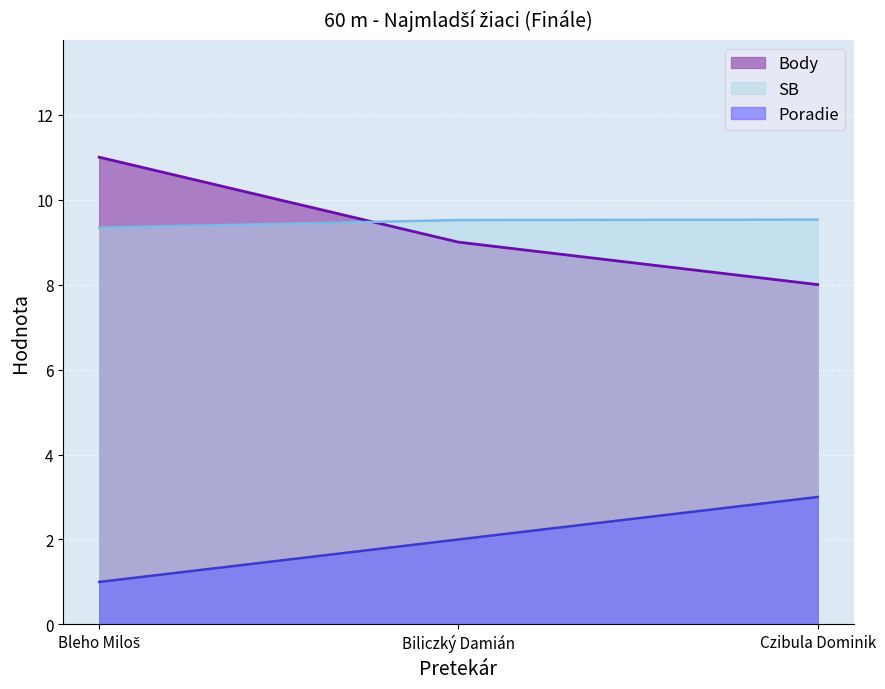

Does the chart display data point markers on the line(s)?

No